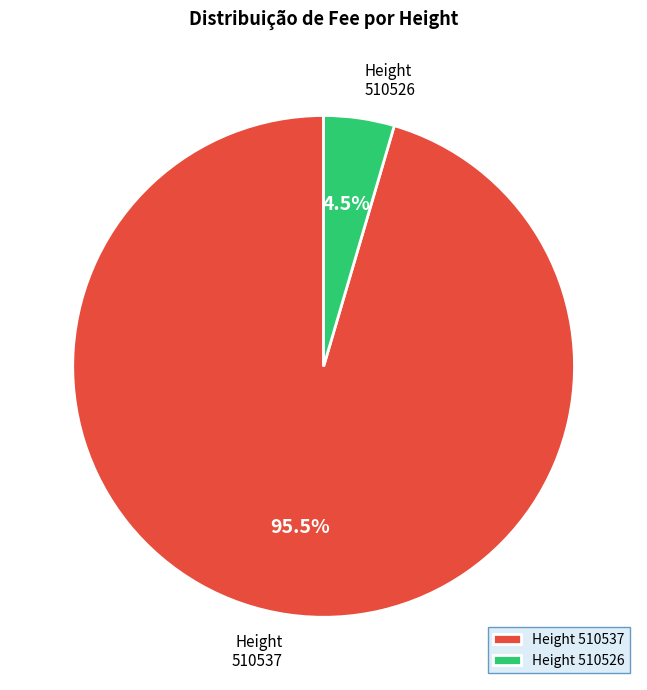

What is the smallest slice in the pie chart?

Height 510526